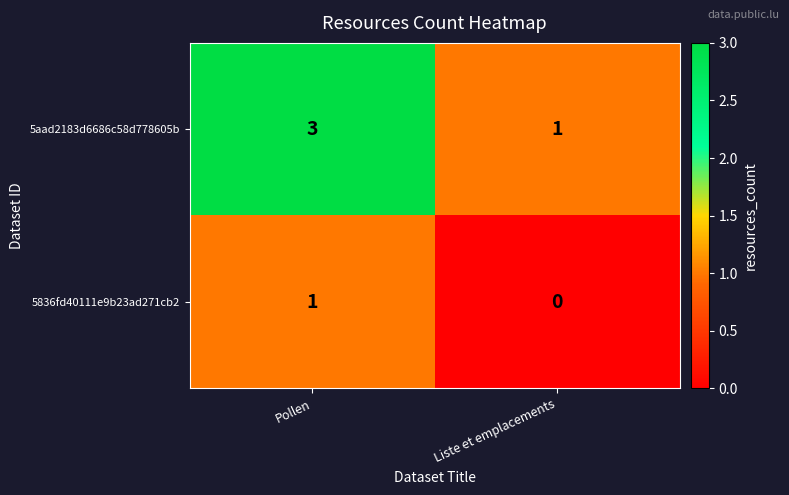

Is it true that 5aad2183d6686c58d778605b equals 1 at Liste et emplacements?

True